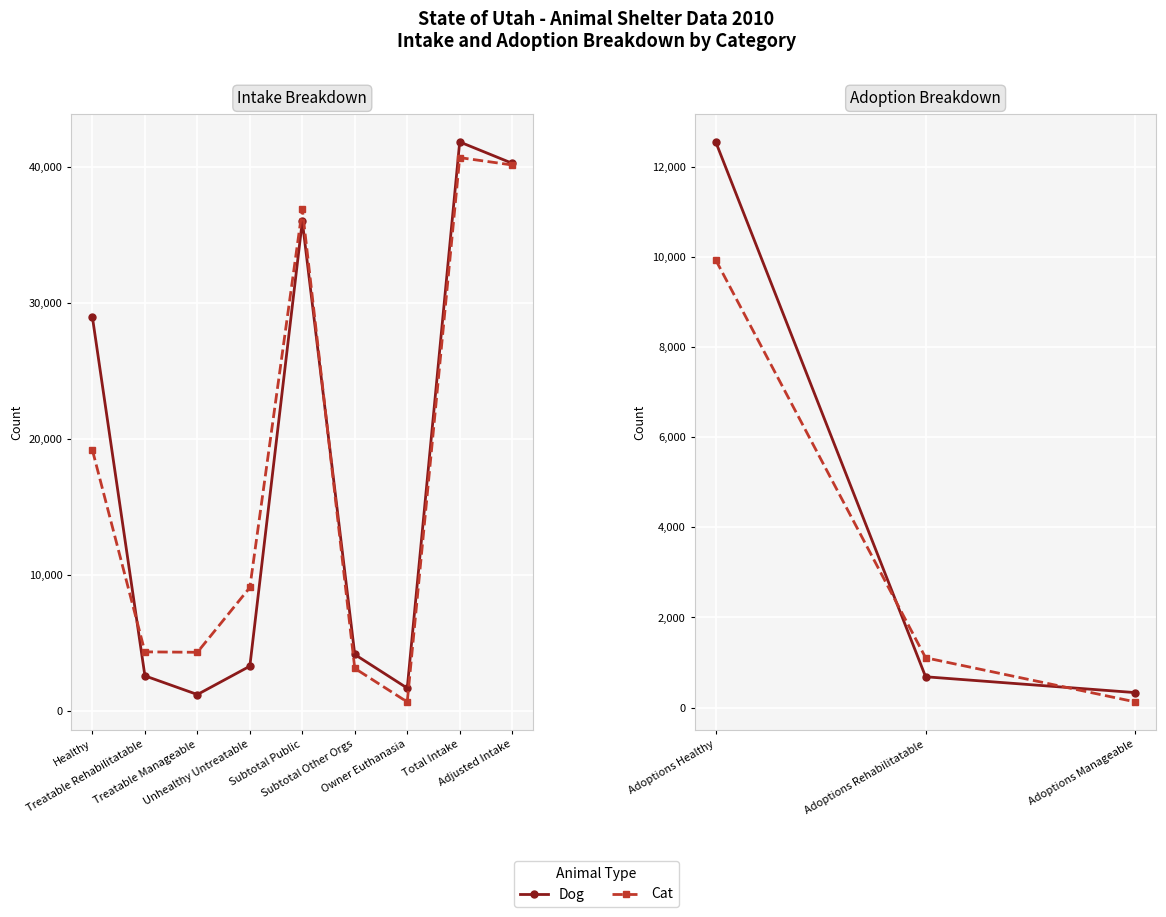

How many data points does each series have?

3